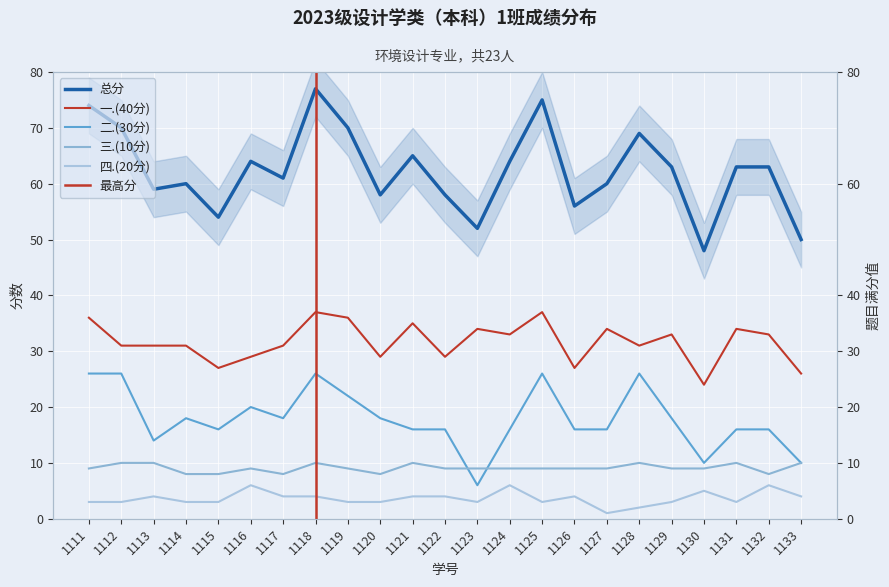

At which category is the sum across all series the highest?

2023121118